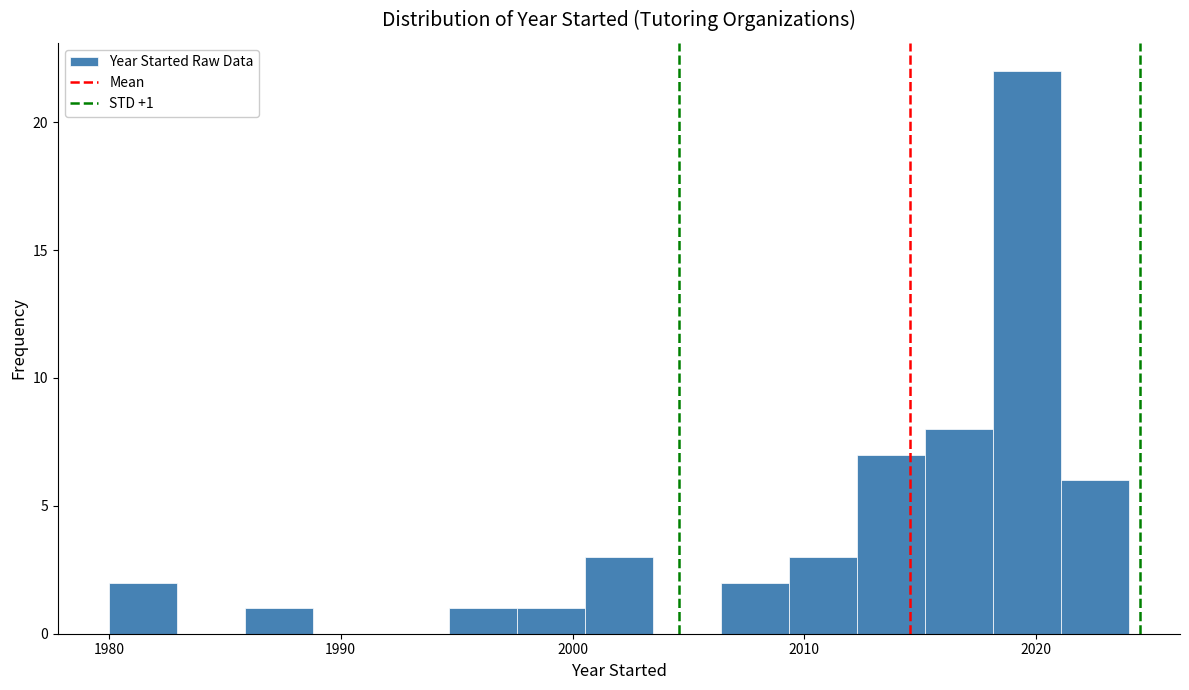

Around what value on the x-axis is the tallest bar? Give the approximate position of its centre, as read against the axis.

2020